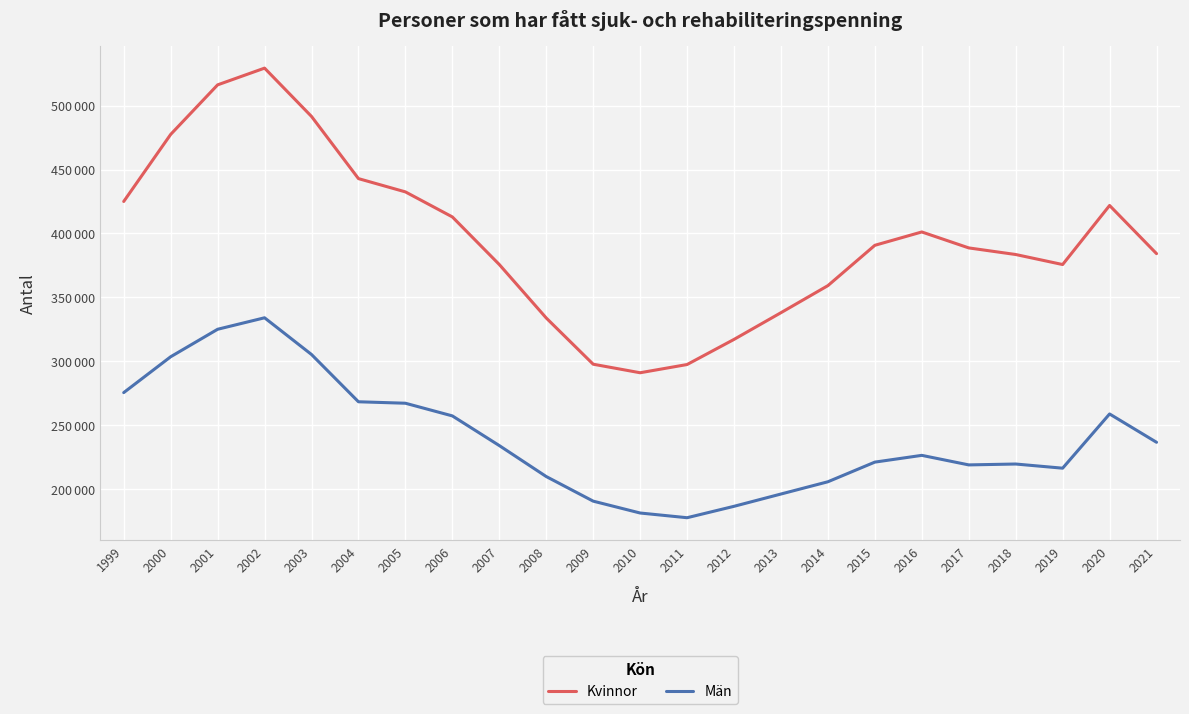

True or false: Män has a value of 67744 at 2018.

False